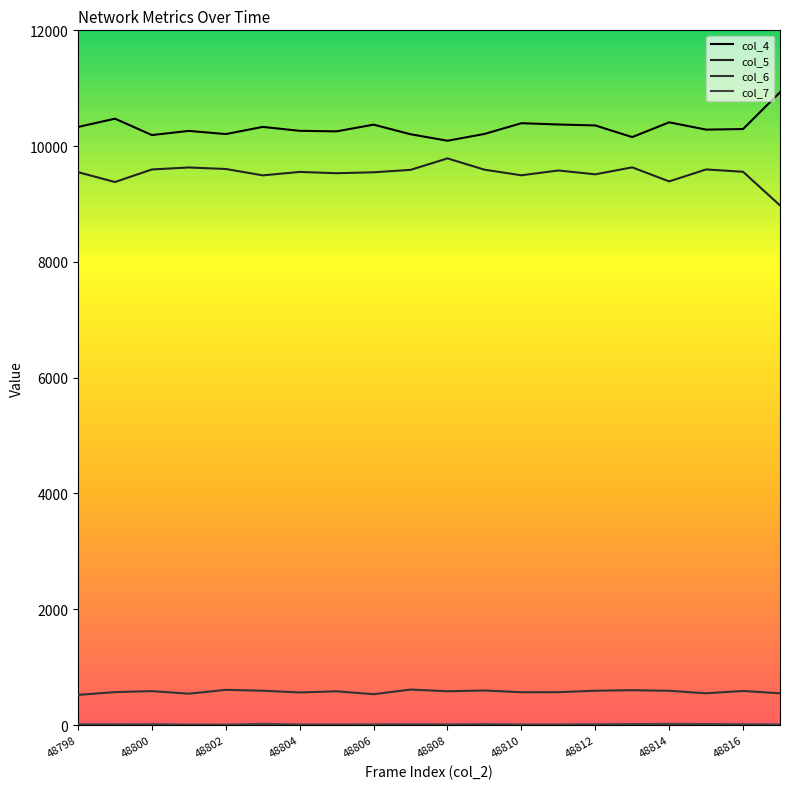

Does the chart display data point markers on the line(s)?

No